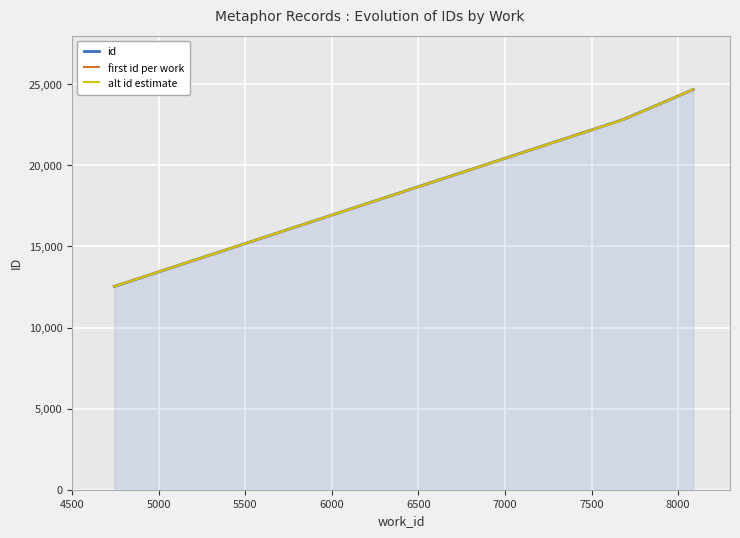

What is the highest value of the first id per work series?

24671